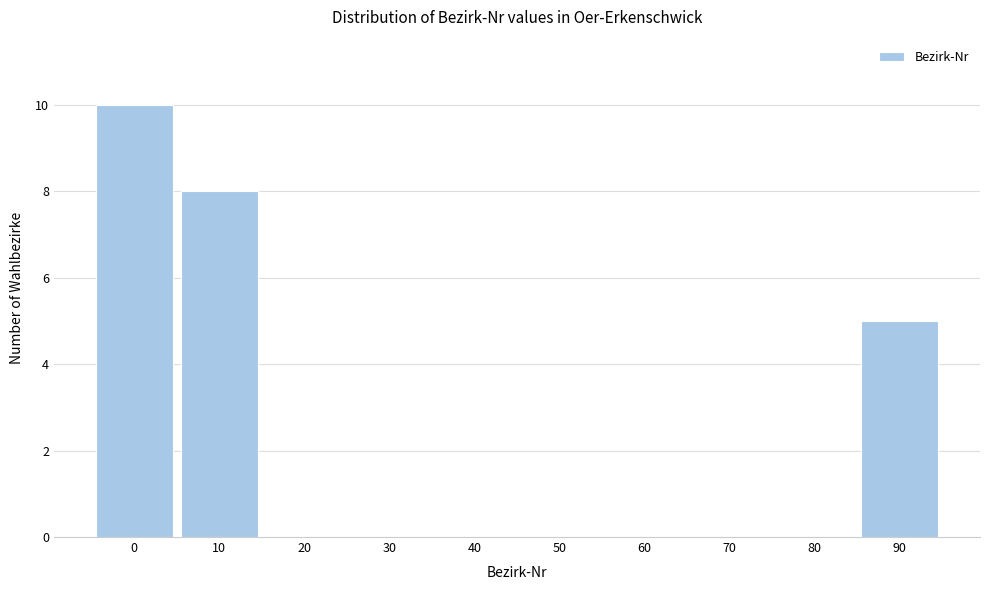

Reading left to right, transcribe all the data shown in this chart.

0=10	10=8	20=0	30=0	40=0	50=0	60=0	70=0	80=0	90=5